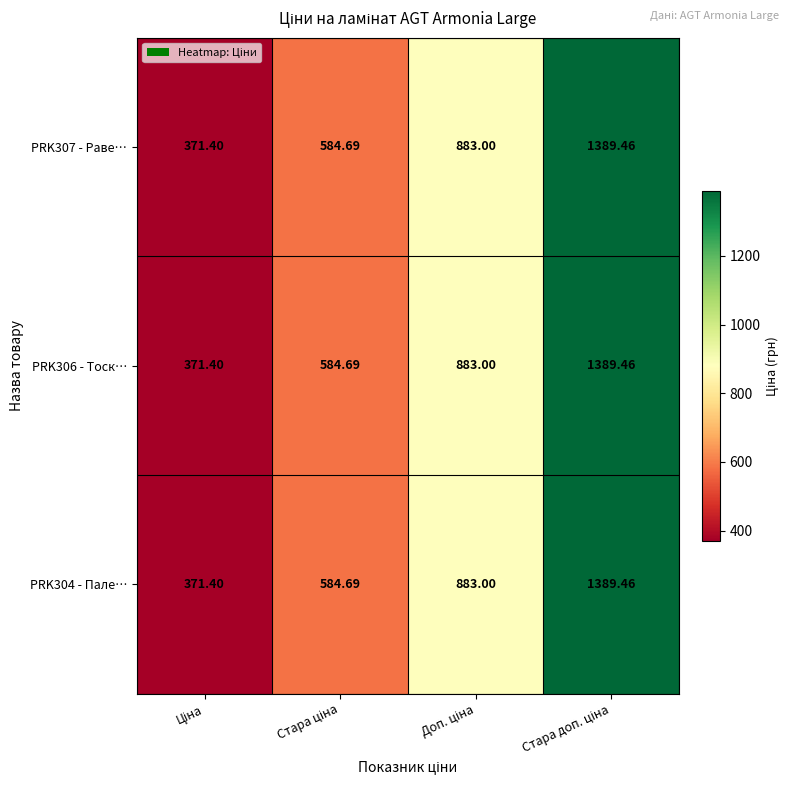

Count the number of data series in this chart.

3